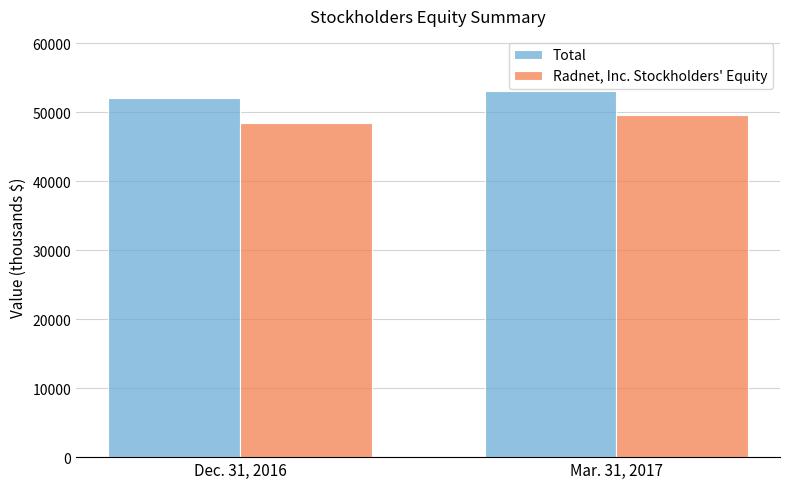

How many distinct data groups are displayed?

2